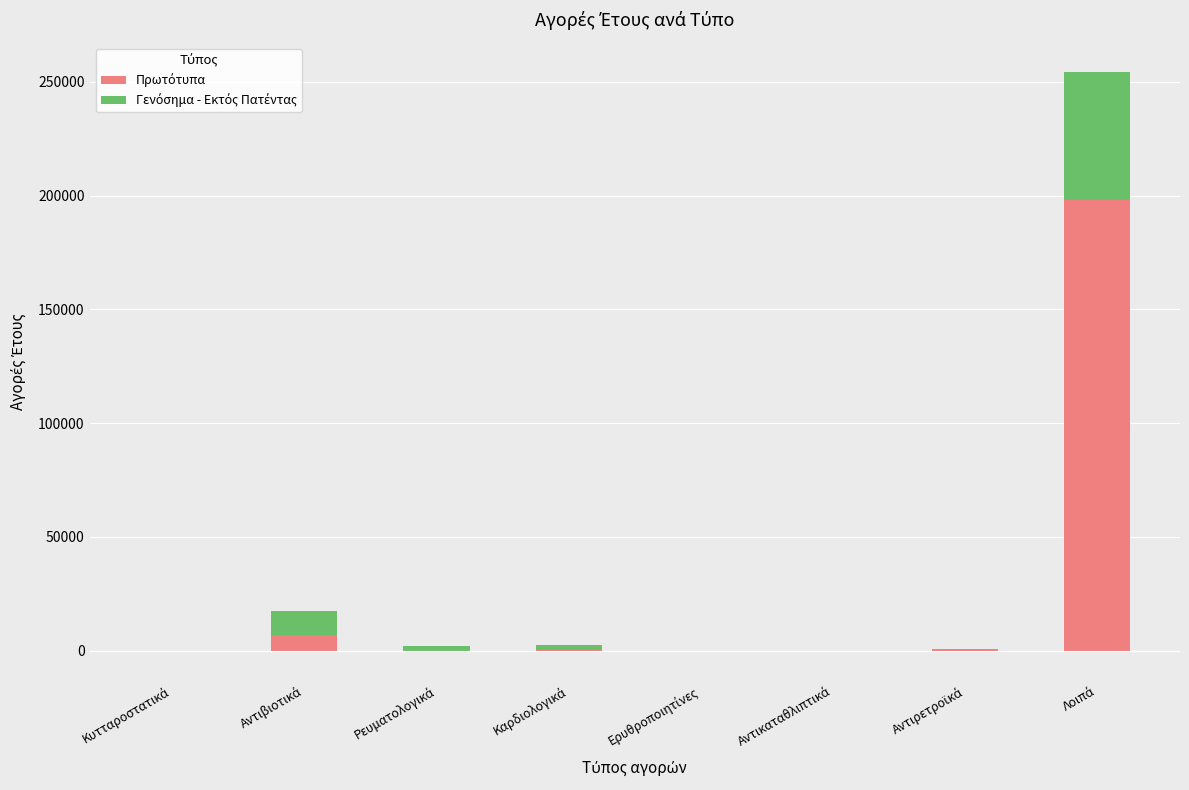

Which category has the highest value in the Γενόσημα - Εκτός Πατέντας series?

Λοιπά